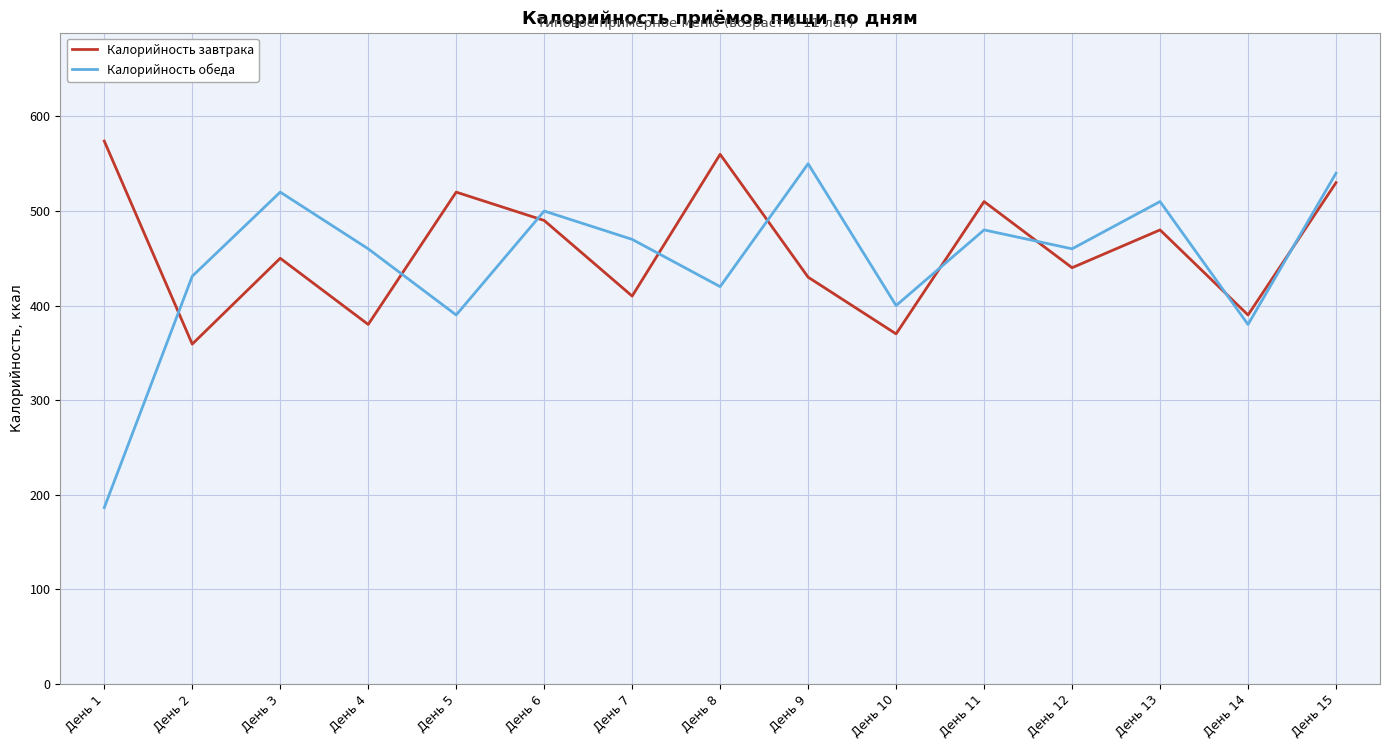

Which series has the largest total across all categories?

Калорийность завтрака